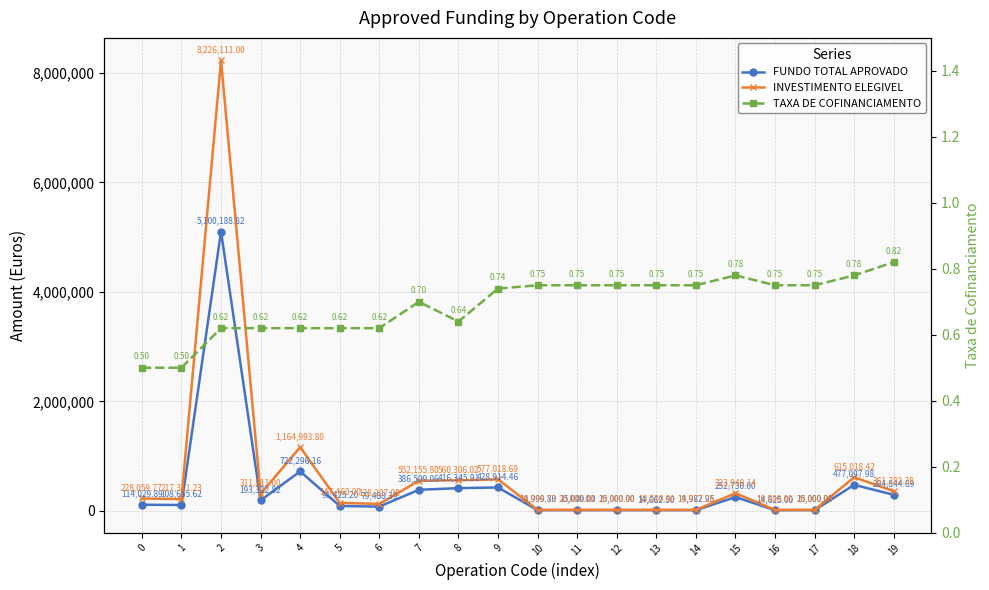

How many lines are shown in the chart?

3